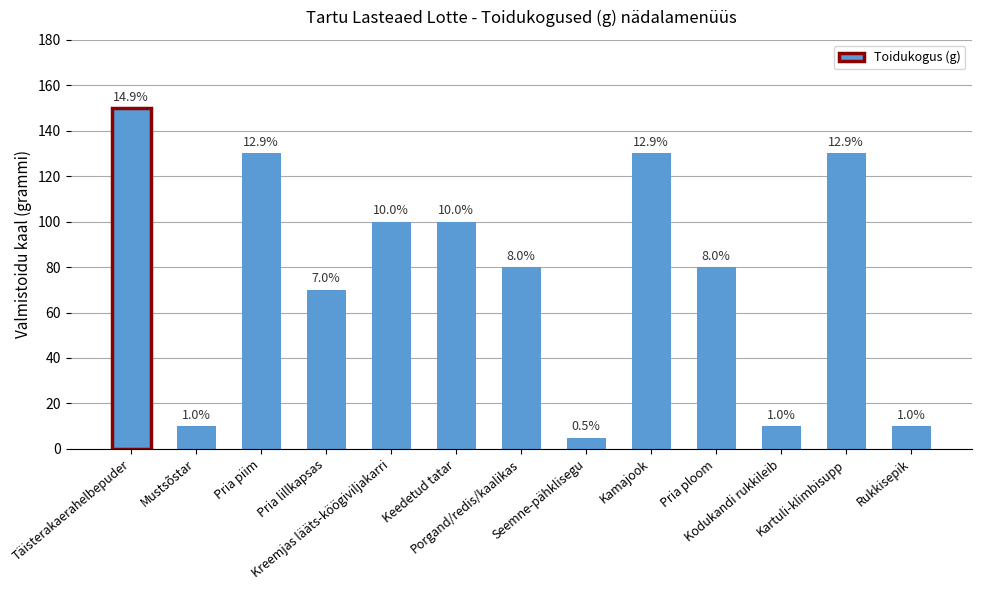

List the labels in order of value, largest first.

Täisterakaerahelbepuder, Pria piim, Kamajook, Kartuli-klimbisupp, Kreemjas lääts-köögiviljakarri, Keedetud tatar, Porgand/redis/kaalikas, Pria ploom, Pria lillkapsas, Mustsõstar, Kodukandi rukkileib, Rukkisepik, Seemne-pähklisegu